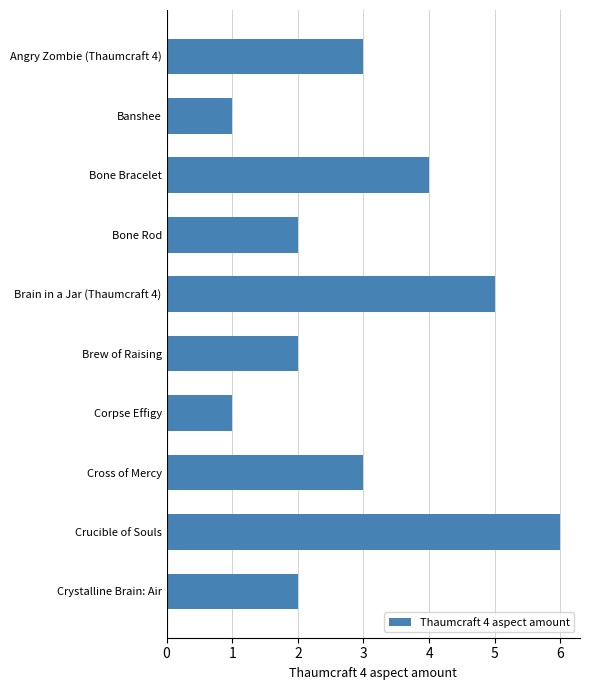

Count the values in the range 2 to 4.

6